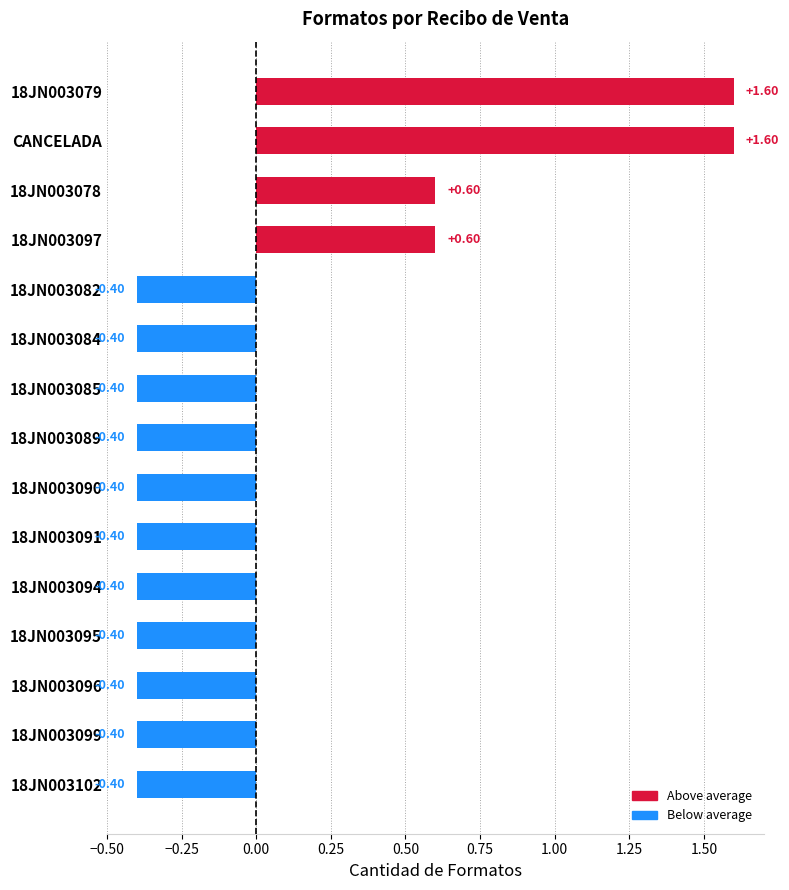

What is the change in value from 18JN003079 to 18JN003095?

-2.0